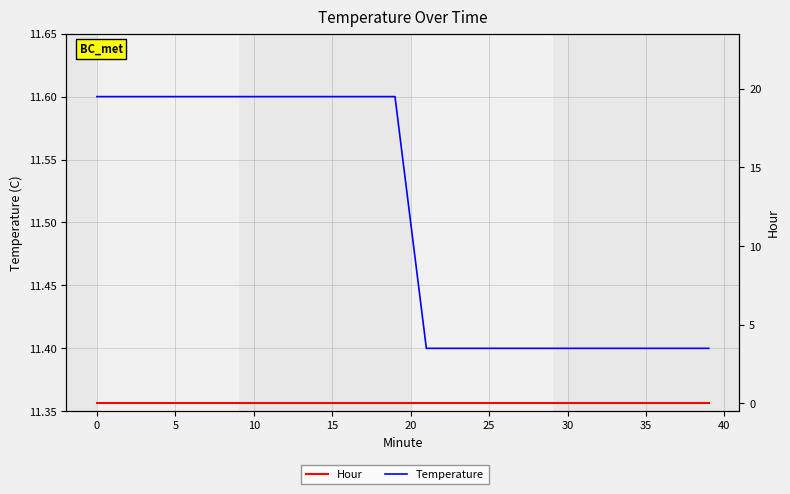

Between 20 and 27, which series saw the biggest shift?

Temperature